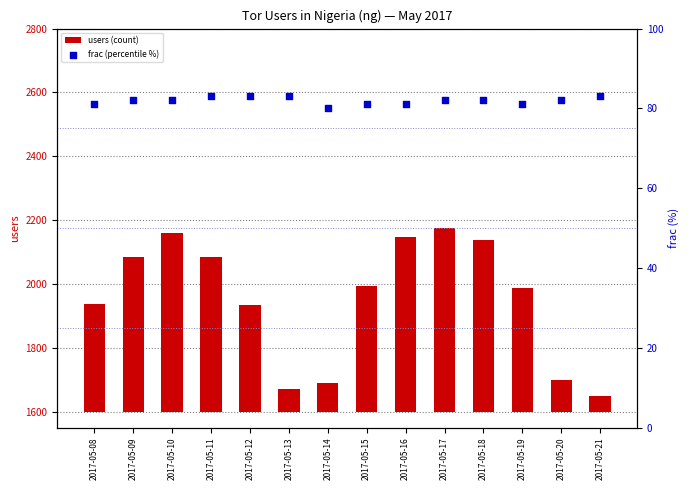

Which series has the largest total across all categories?

users (count)